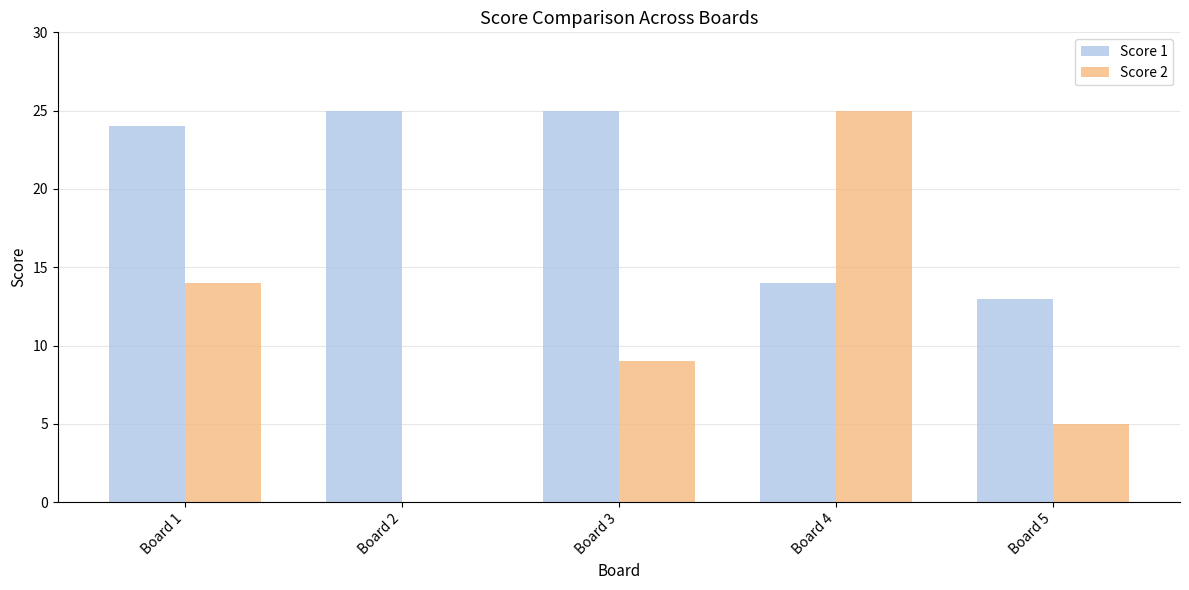

How many groups of bars are there?

5